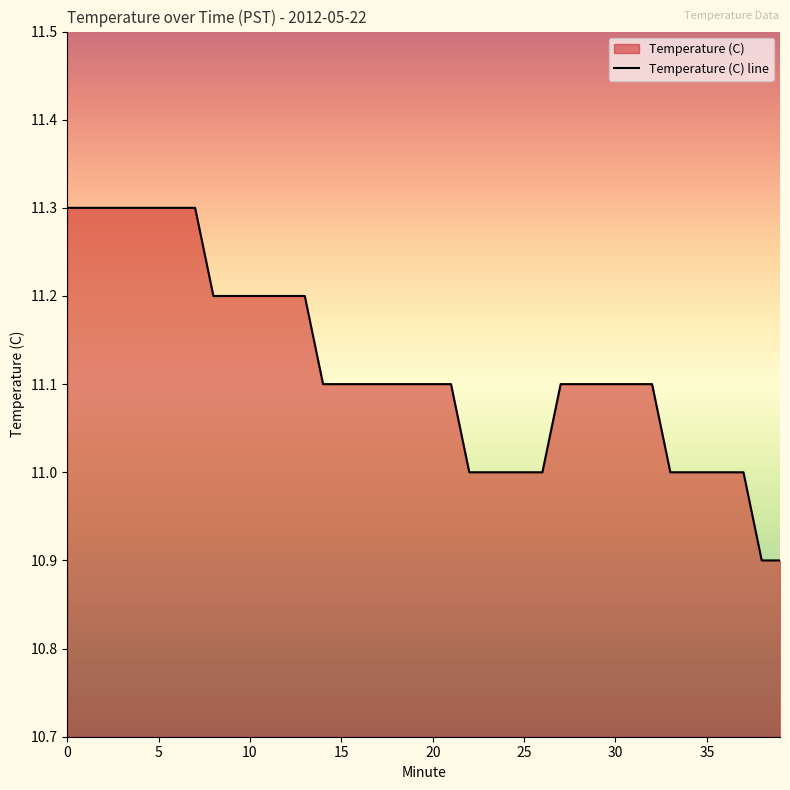

True or false: the data shows 11.0 at 33.

True